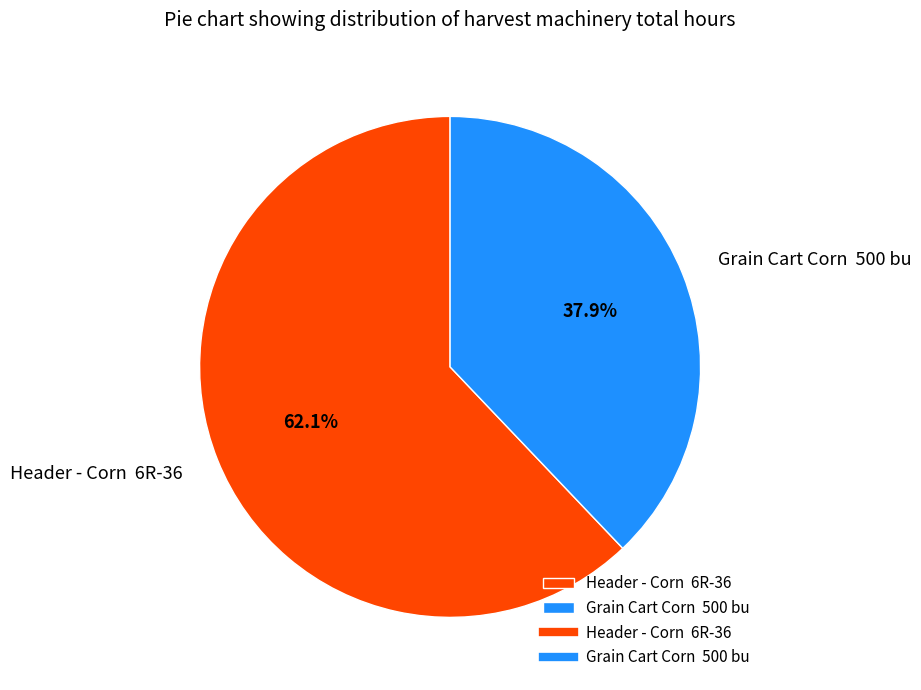

Which slice represents more than half of the pie?

Header - Corn 6R-36